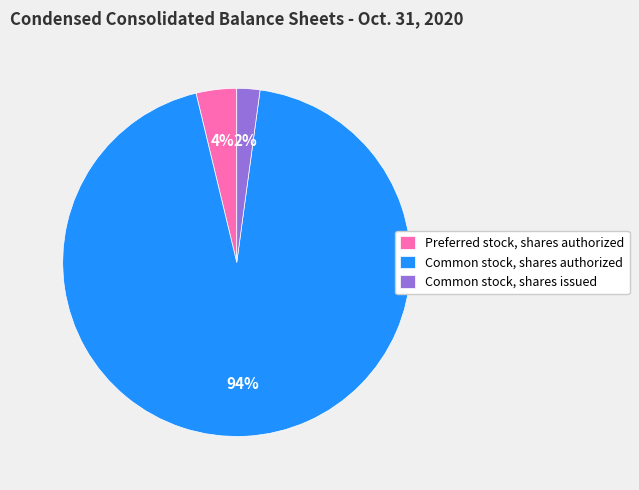

Between Common stock, shares authorized and Preferred stock, shares authorized, which is larger?

Common stock, shares authorized